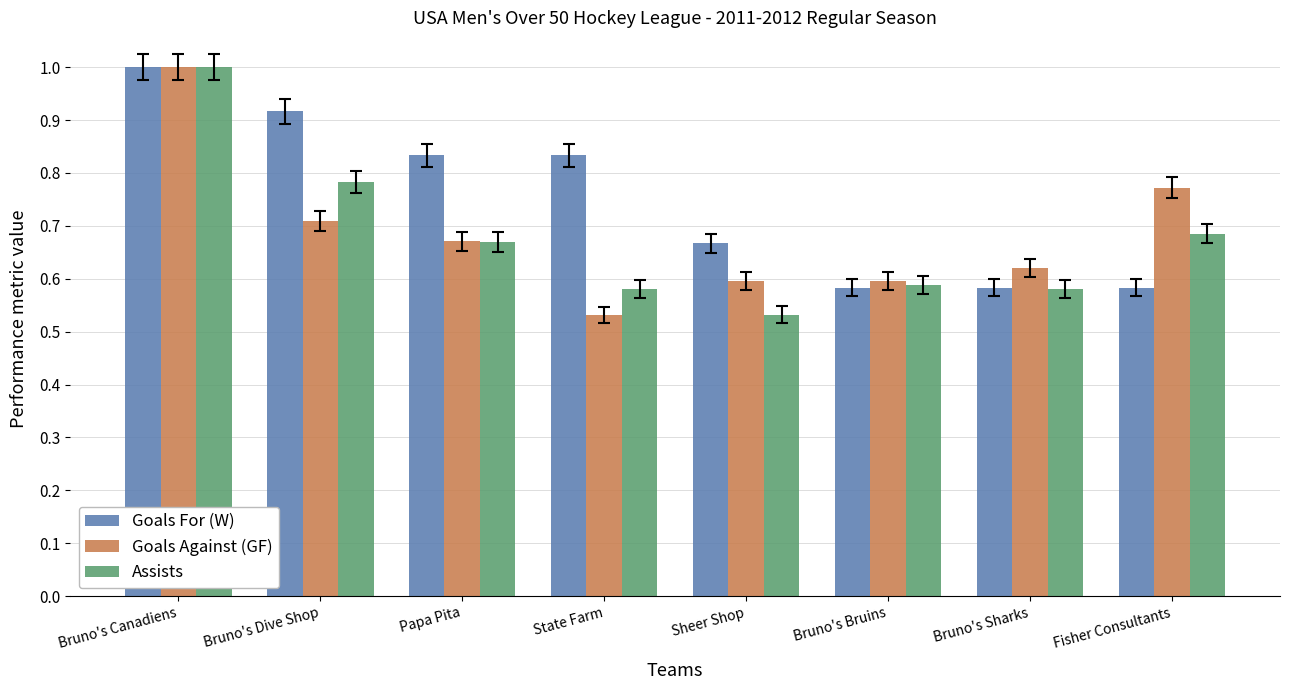

What is the sum of all Assists values?

5.4